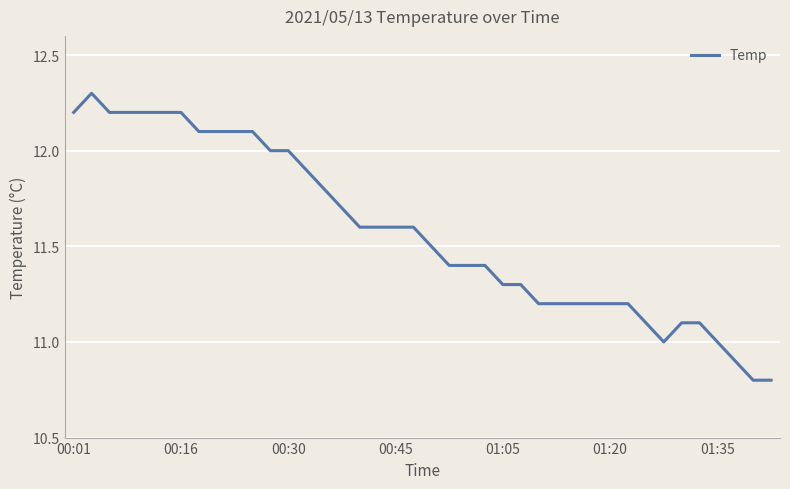

What is the maximum value shown in the chart?

12.3